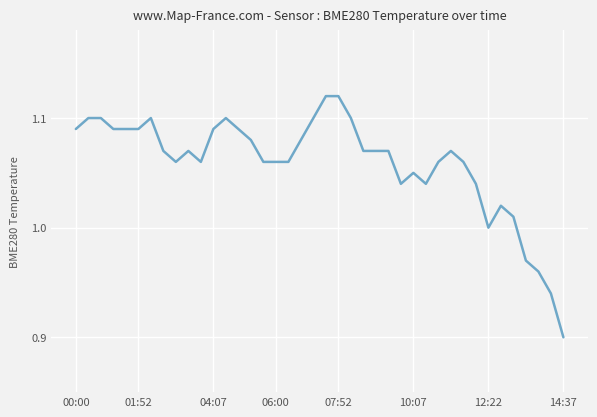

What is the value of the 26th point from the left?

1.1